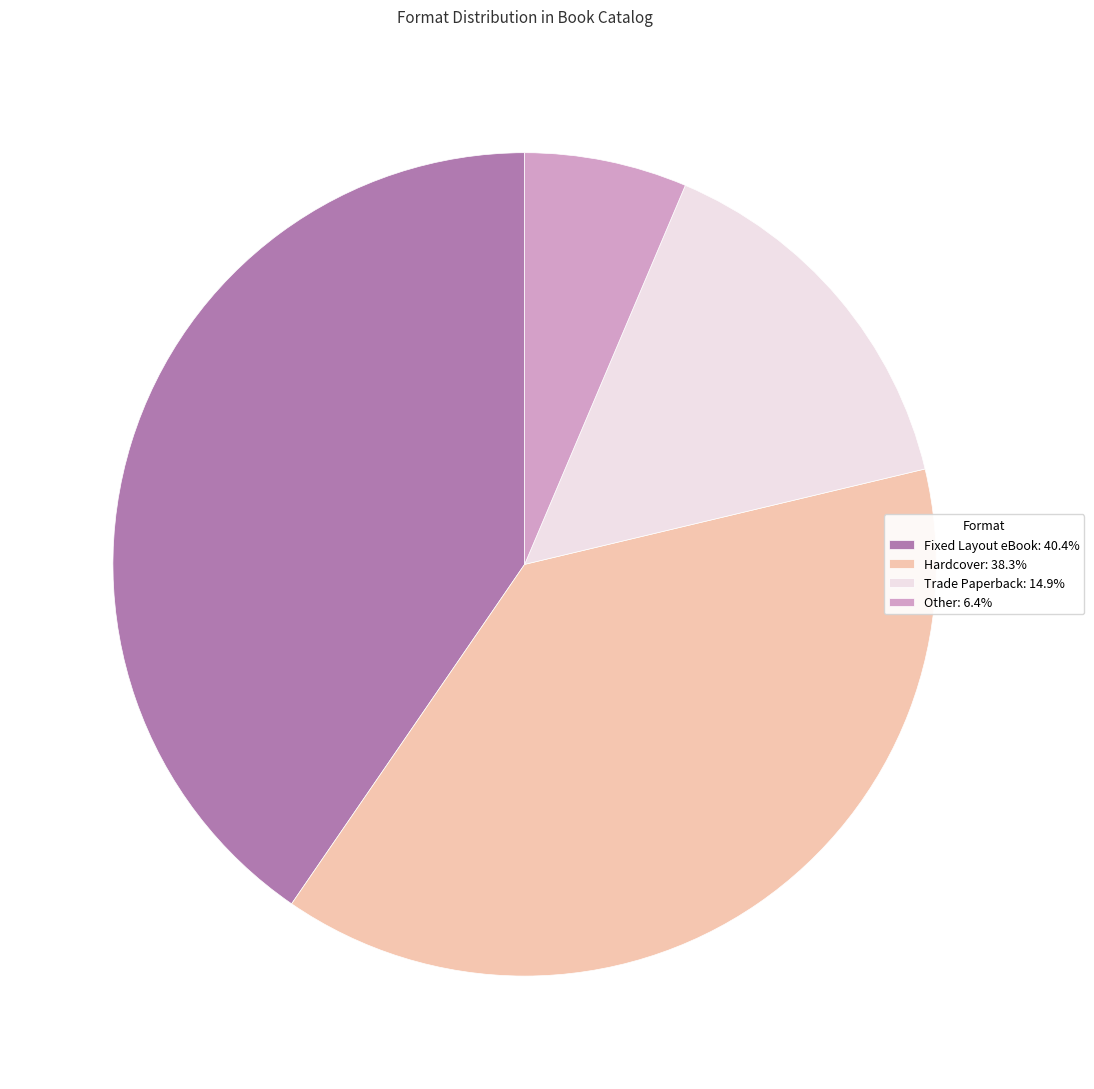

Is the sum of Fixed Layout eBook: 40.4% and Trade Paperback: 14.9% greater than half?

Yes